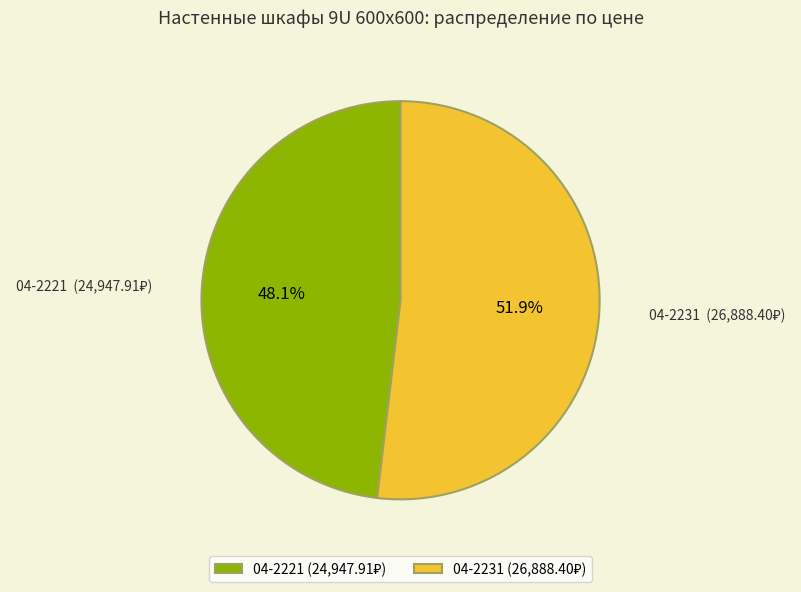

Rank the categories by value from lowest to highest.

04-2221, 04-2231